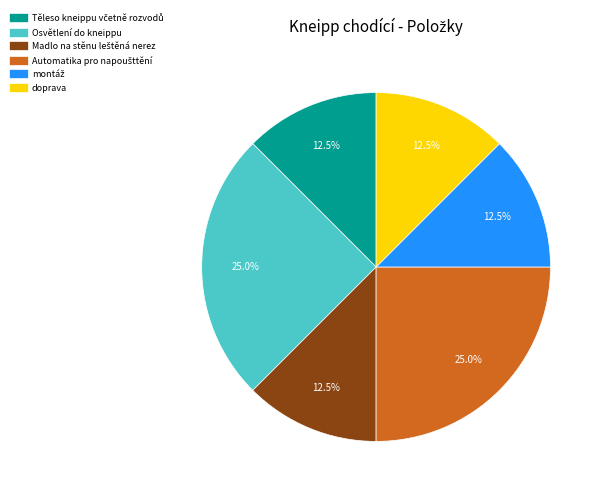

Count the number of slices in the pie.

6